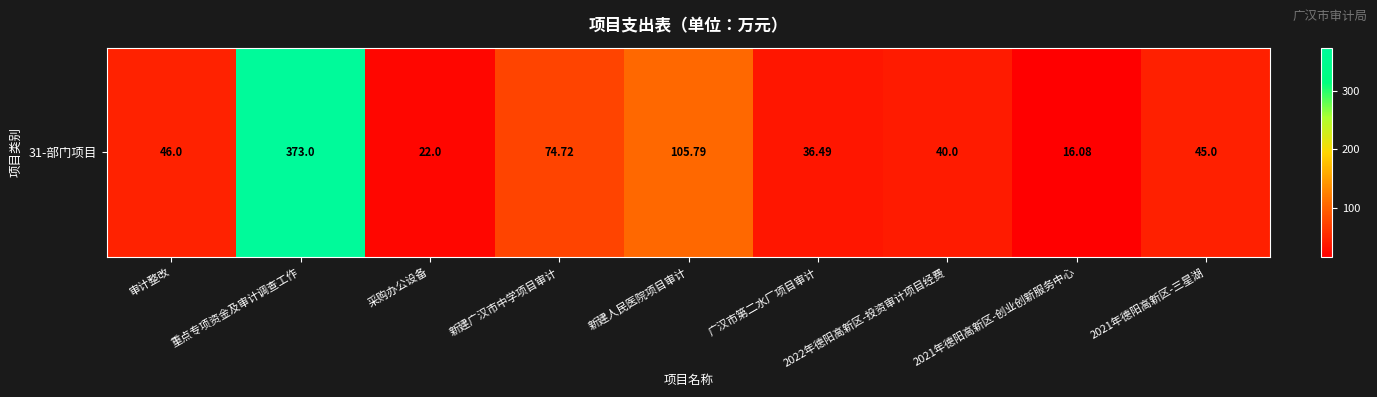

Reading left to right, list all the values displayed in this chart.

46.0	373.0	22.0	74.7	105.8	36.5	40.0	16.1	45.0